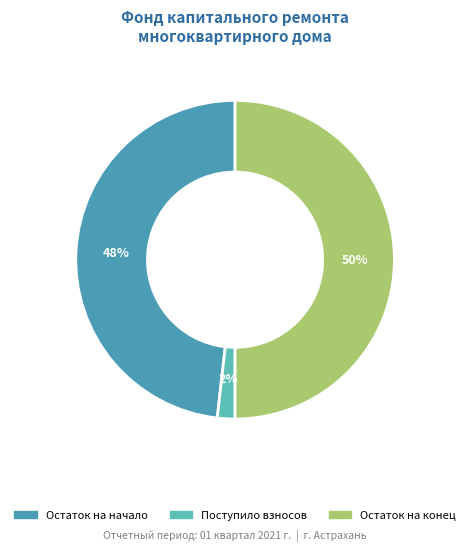

To the nearest percent, what is the average slice percentage?

33%